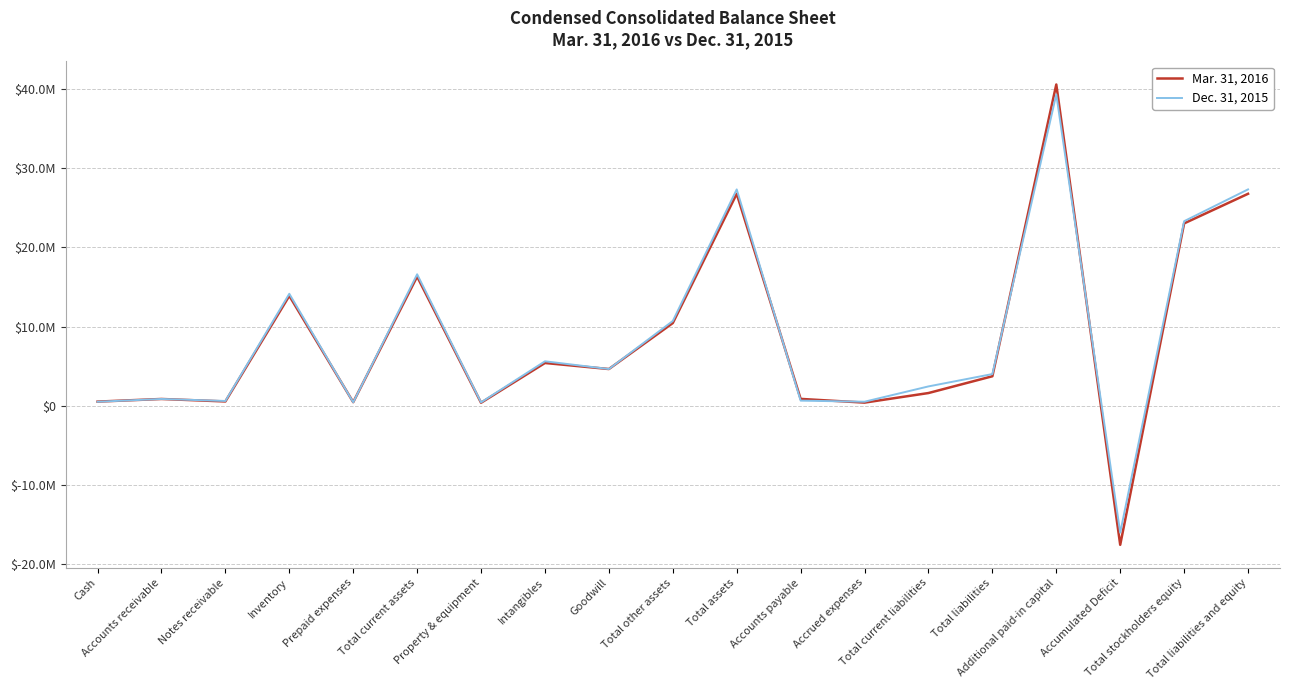

What is the difference between the highest and lowest values at Total liabilities?

275448